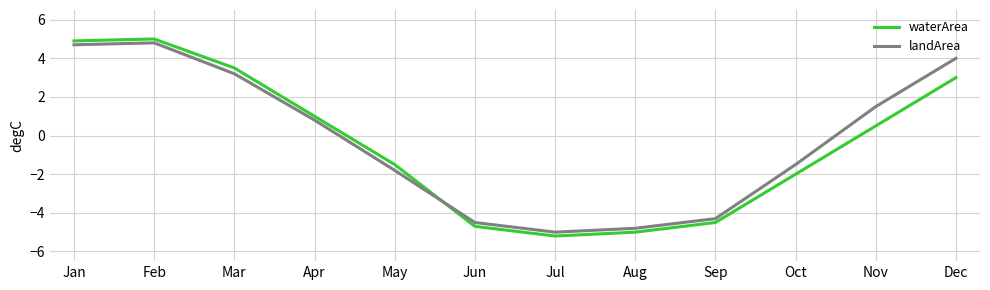

How many interior local valleys does the waterArea series have?

1